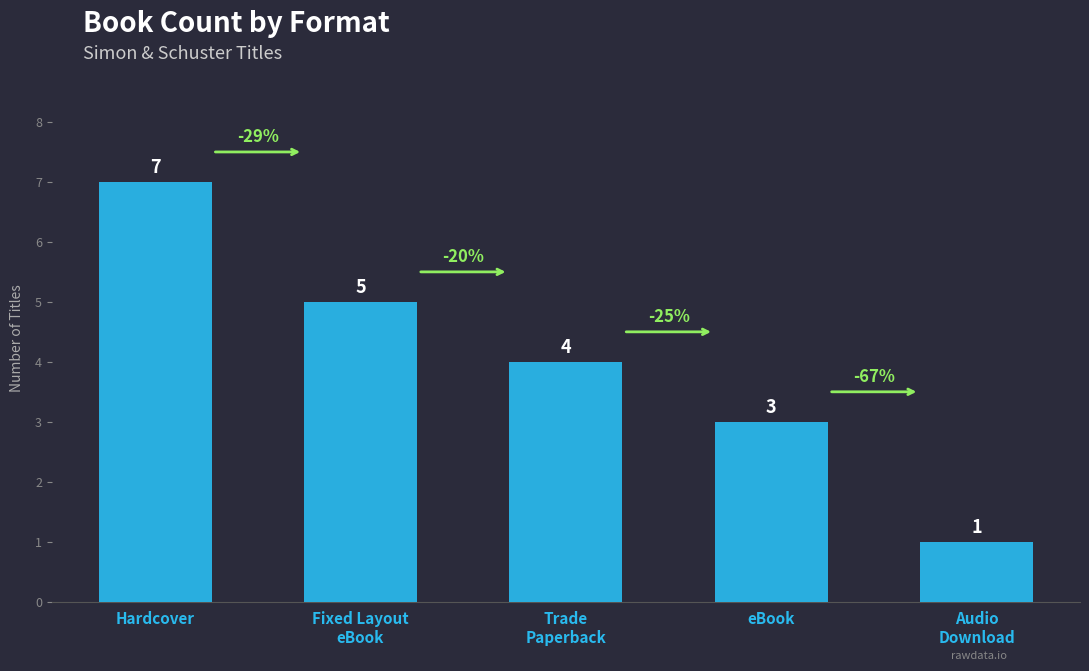

Count the number of data series in this chart.

1